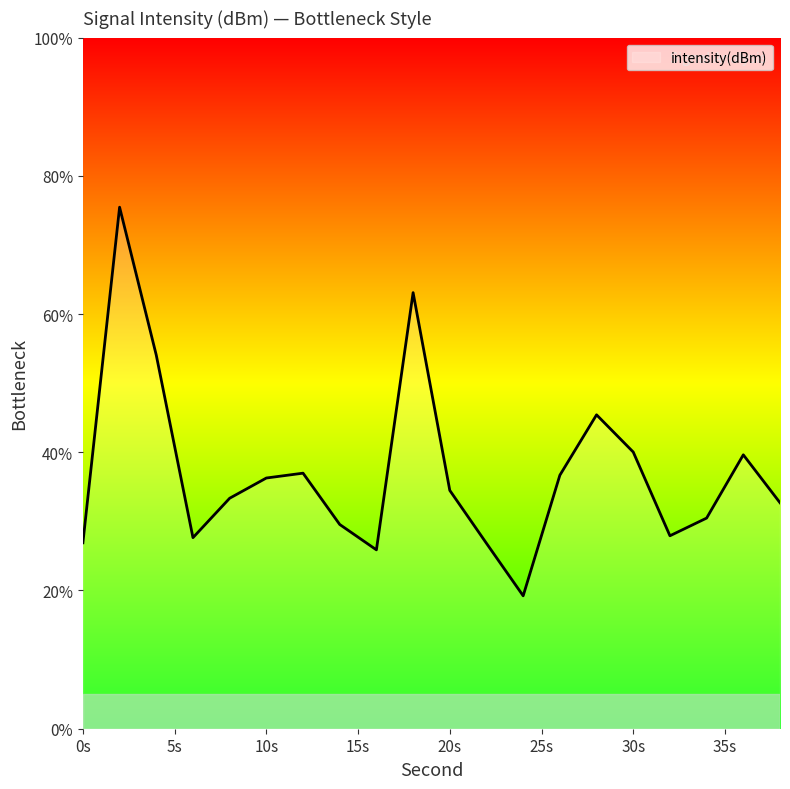

What is the difference between the maximum and minimum values?

56.2